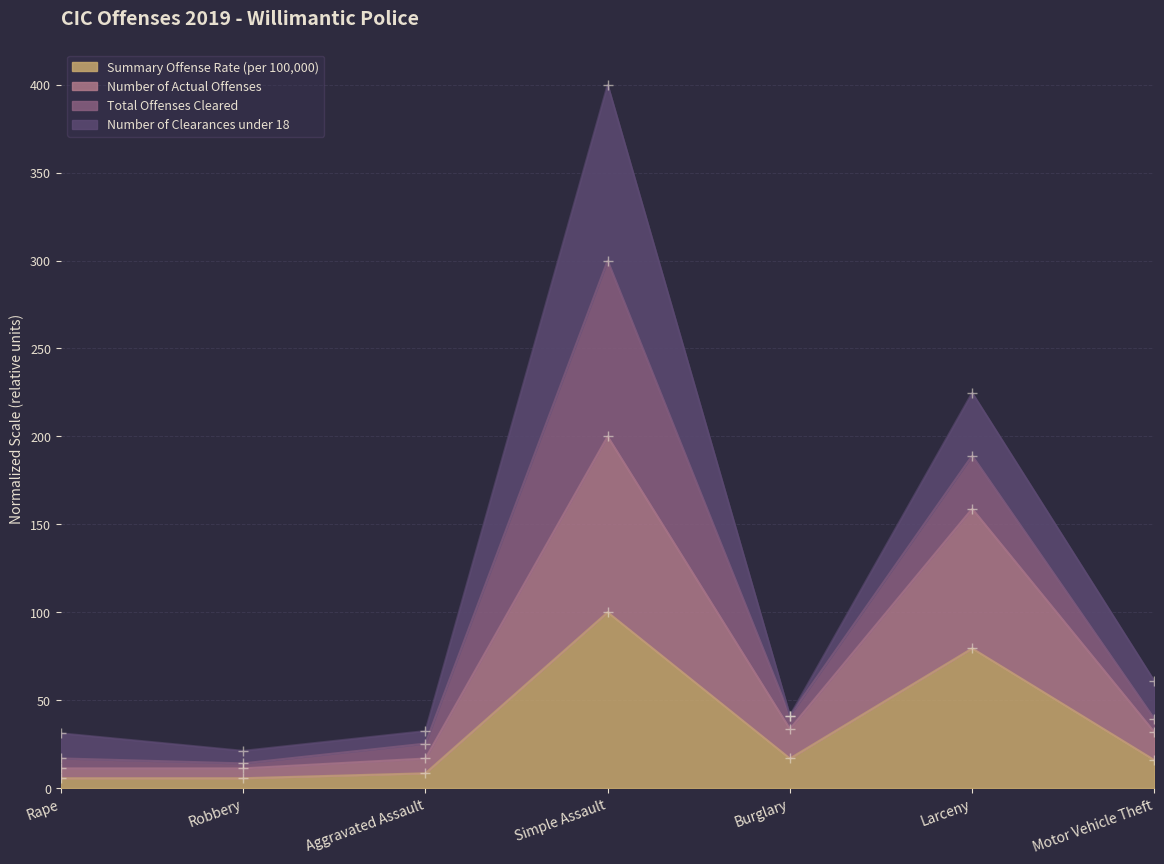

What is the maximum value for Summary Offense Rate (per 100,000)?

100.0